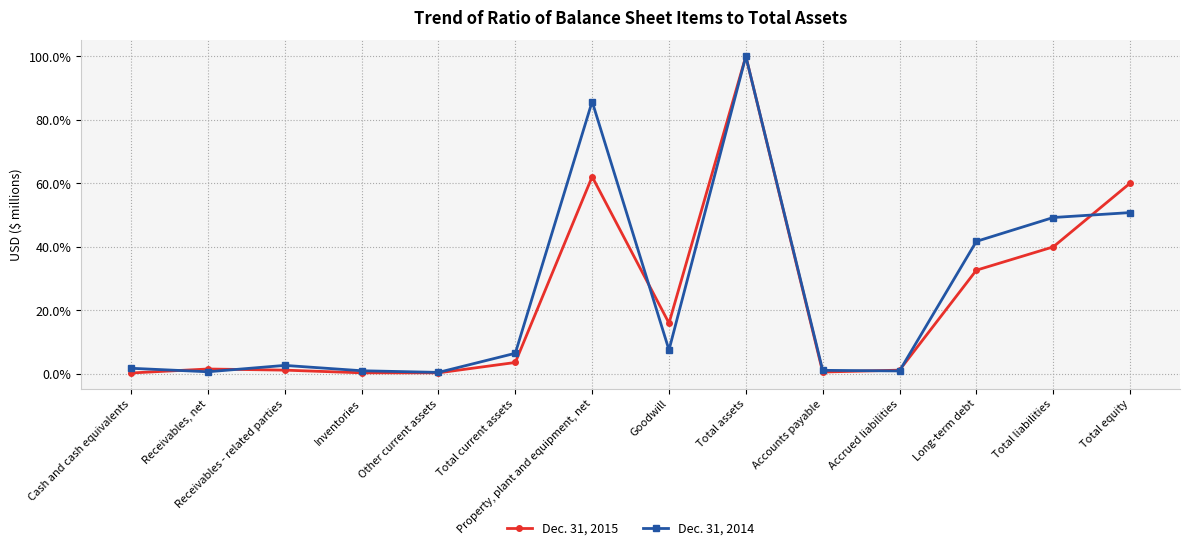

After their last crossing, which series has the higher values: Dec. 31, 2014 or Dec. 31, 2015?

Dec. 31, 2015